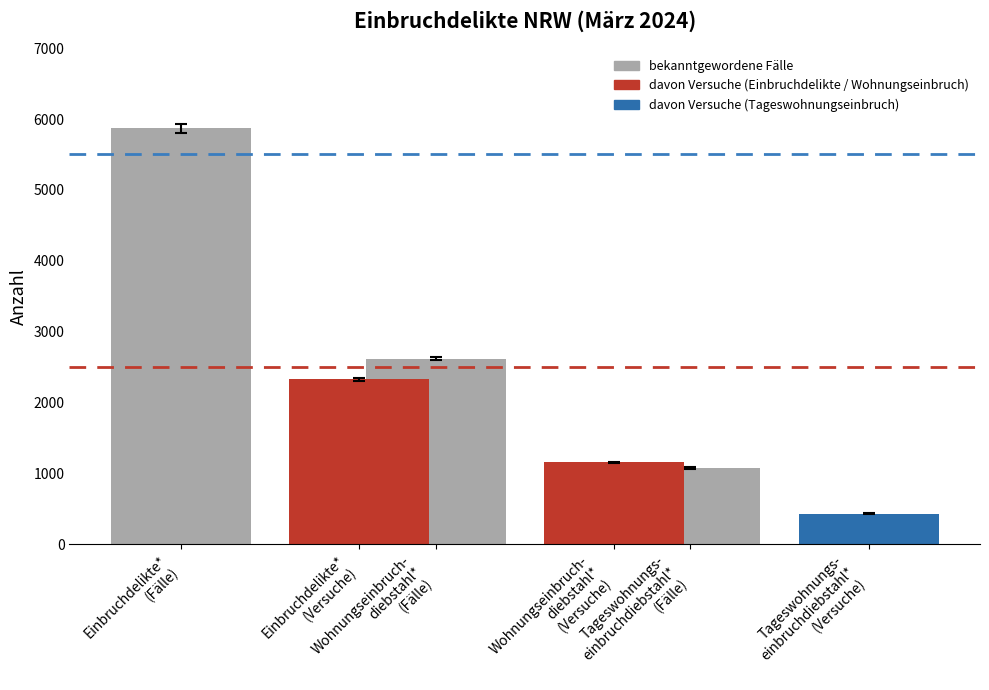

What is the greatest value displayed?

5867